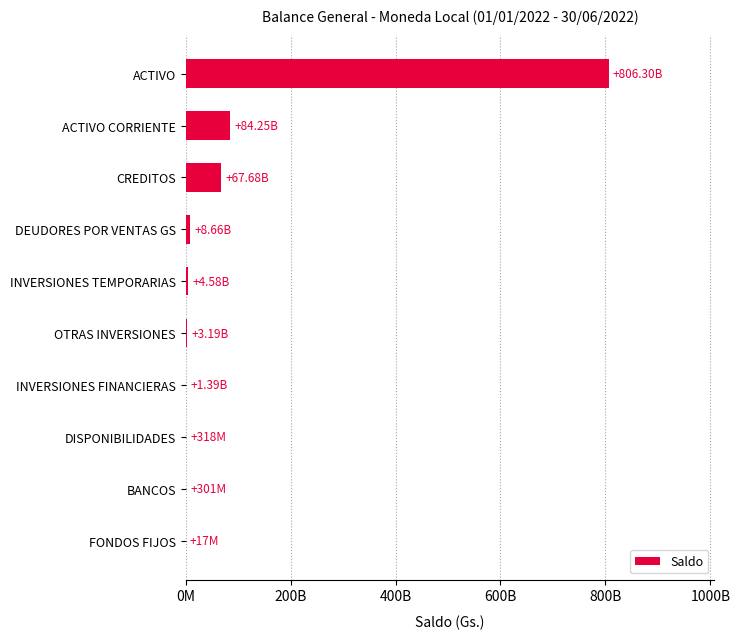

What is the minimum value shown in the chart?

17321496.0